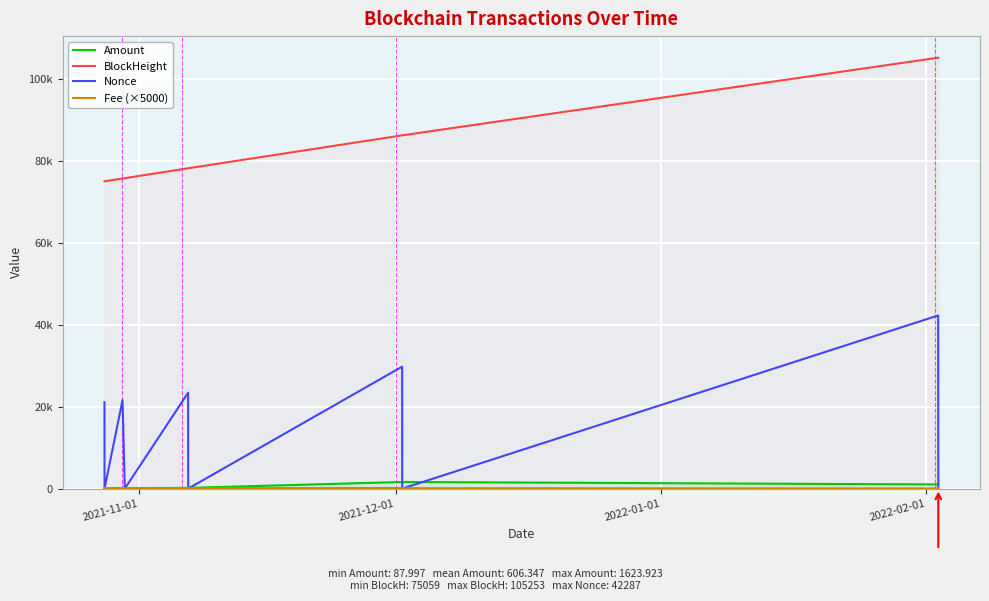

The value of Fee (×5000) at 6 is 197.3. True or false?

False